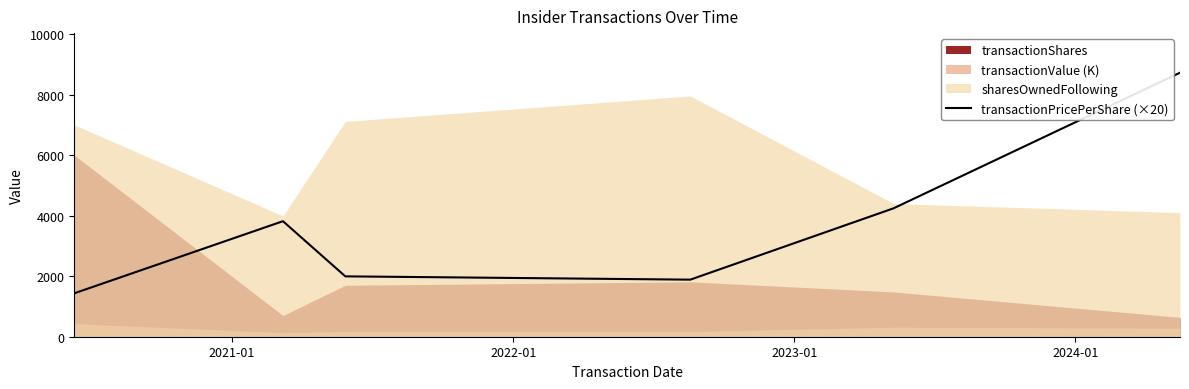

What is the sum of the values at 2023-01 and 2024-01?

6128.0